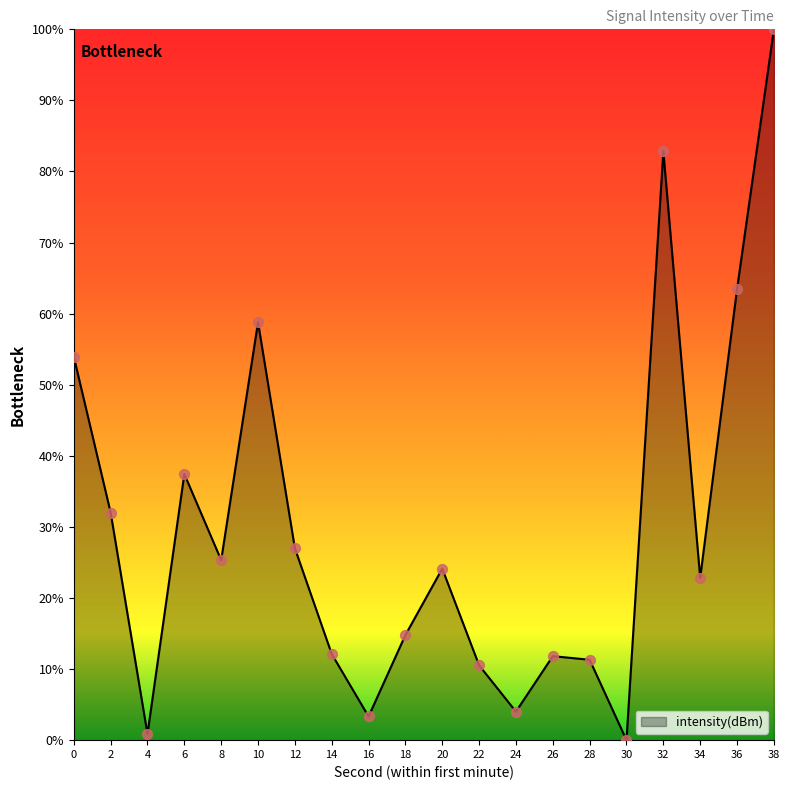

What is the ratio of the value at 32 to the value at 36?

1.3